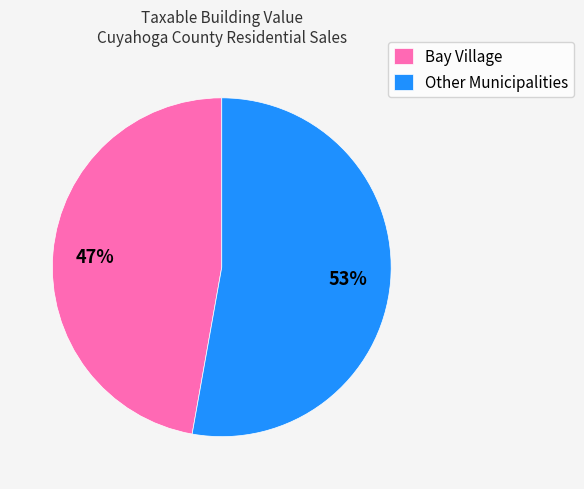

Is there a majority slice in this chart?

Yes